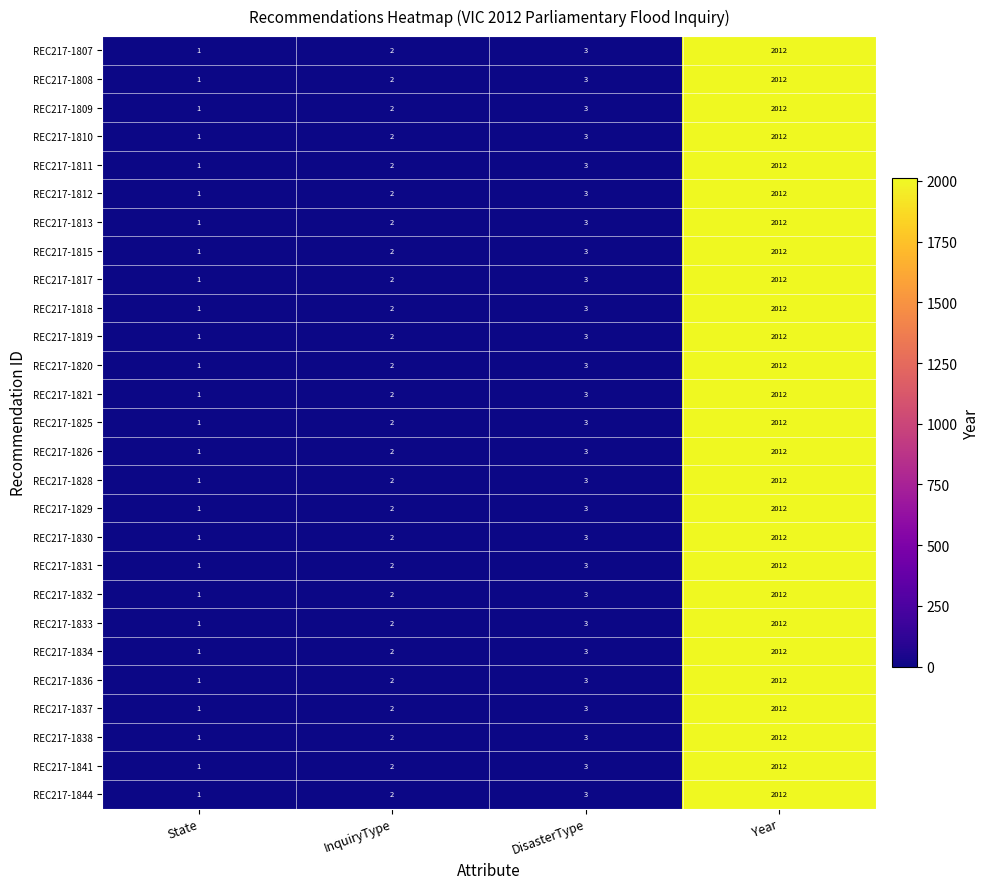

List the labels in order of REC217-1820 value, largest first.

Year, DisasterType, InquiryType, State